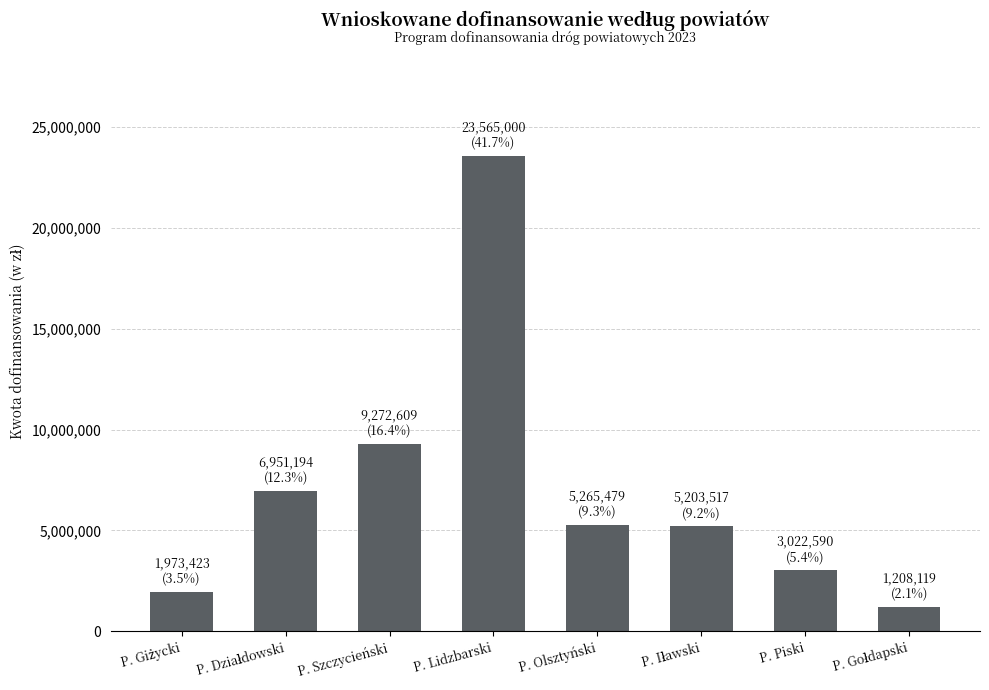

What is the ratio of the value at P. Olsztyński to the value at P. Szczycieński?

0.6